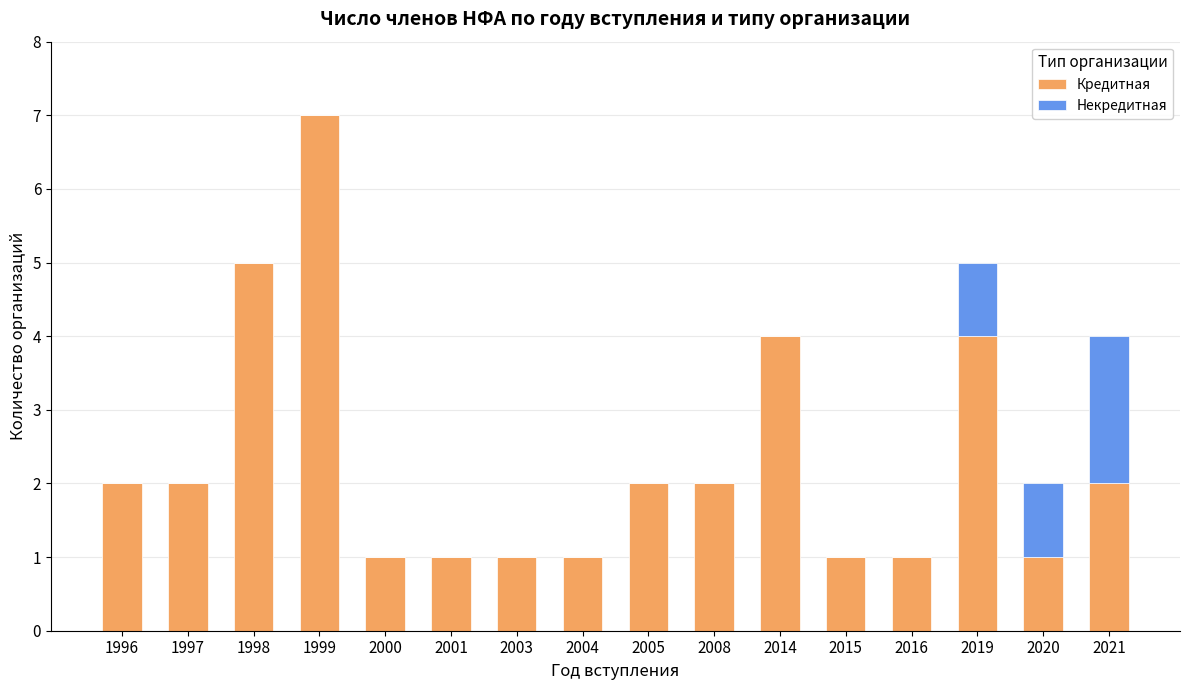

True or false: Кредитная has a value of 3 at 1999.

False